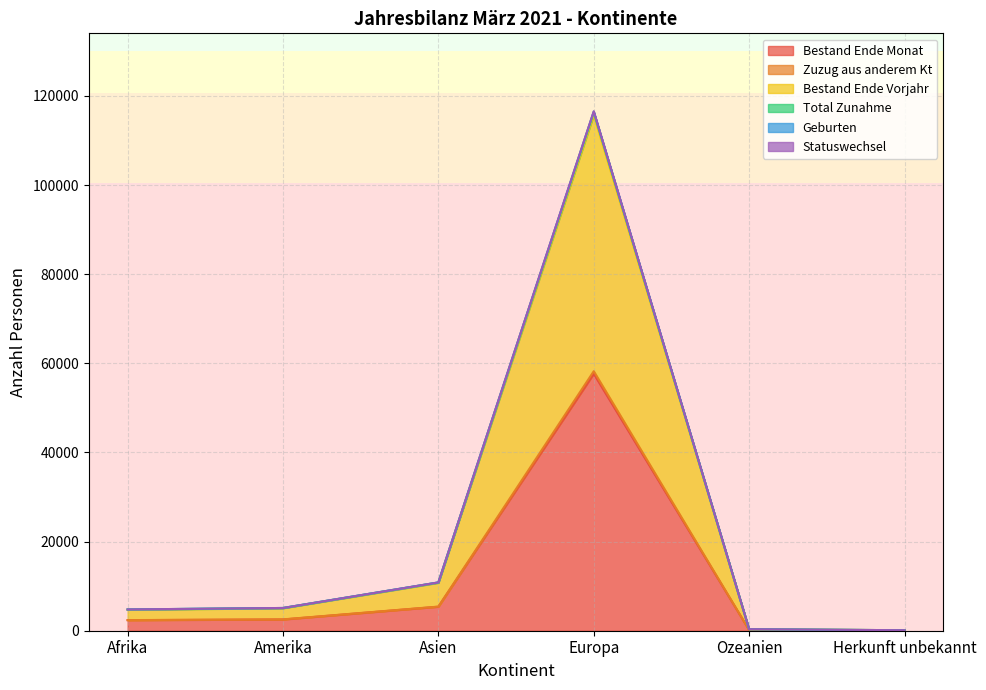

What is the highest value of the Total Zunahme series?

116475